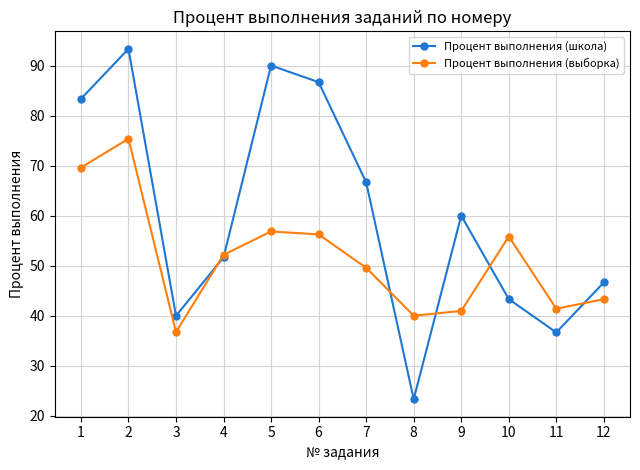

Between 2 and 6, which series saw the biggest shift?

Процент выполнения (выборка)